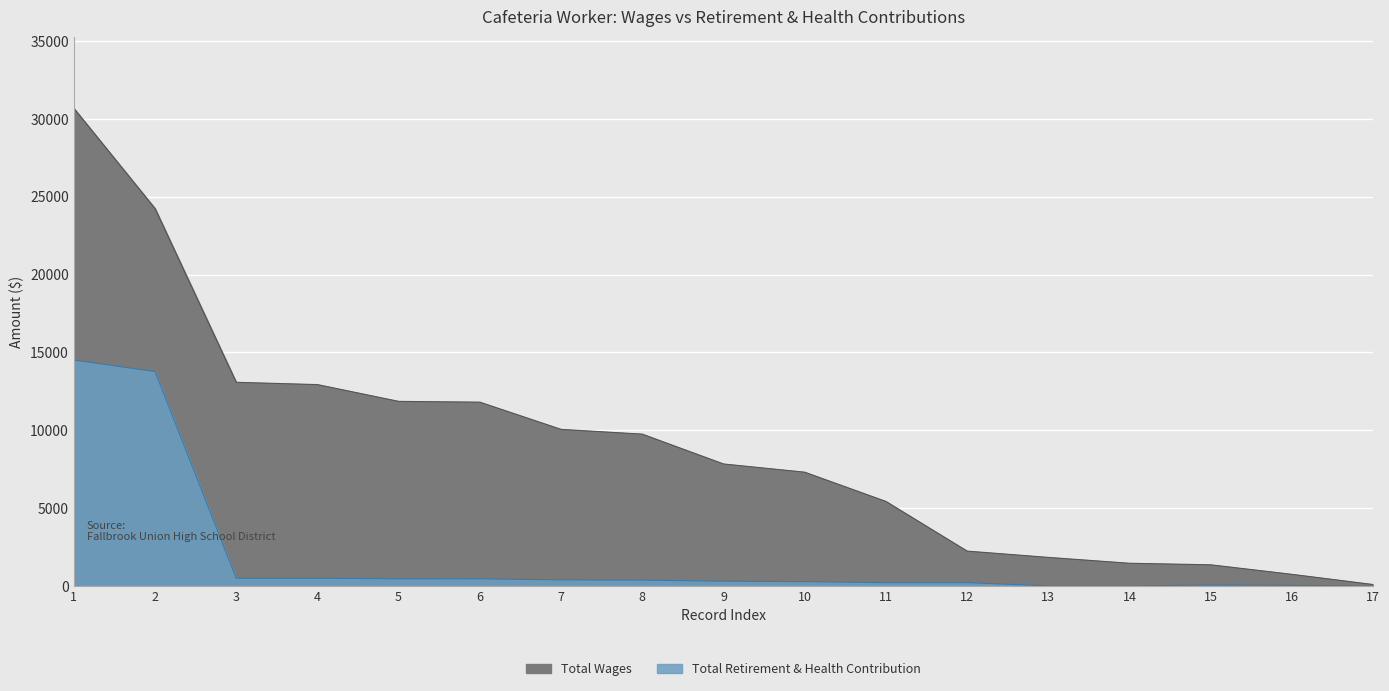

True or false: Total Wages has more than 0 points higher than both neighbors.

False